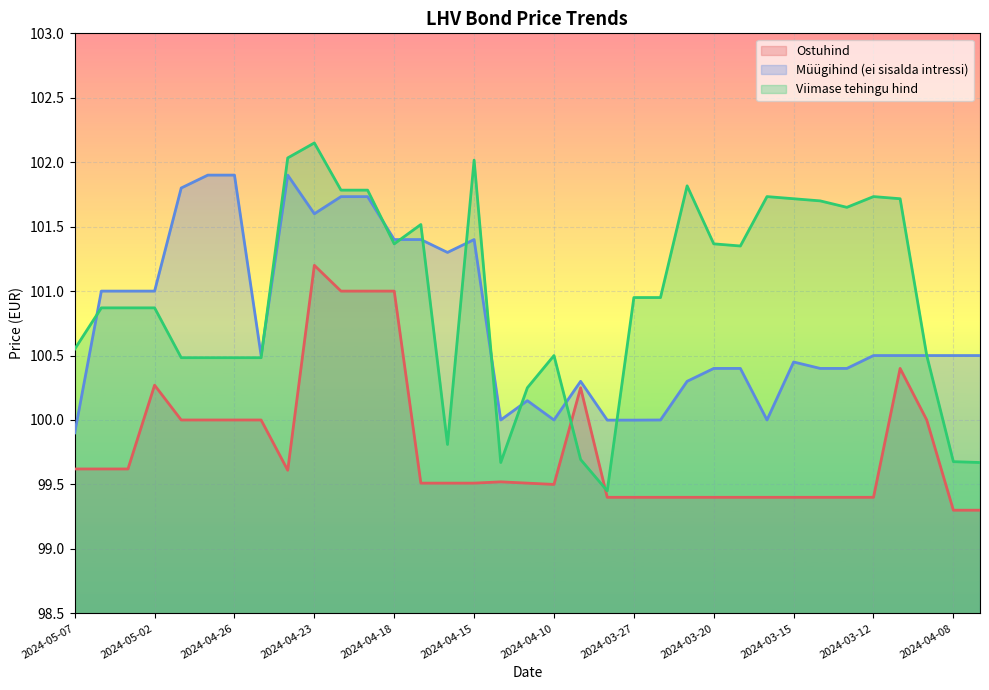

What is the smallest value displayed?

99.3